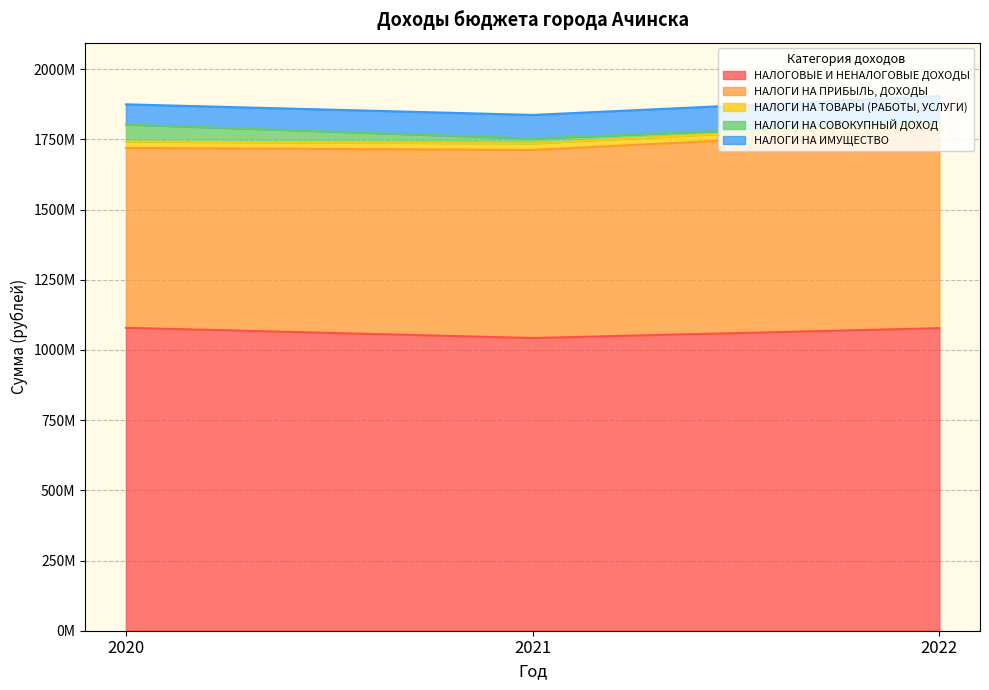

Which series has the largest total across all categories?

НАЛОГОВЫЕ И НЕНАЛОГОВЫЕ ДОХОДЫ